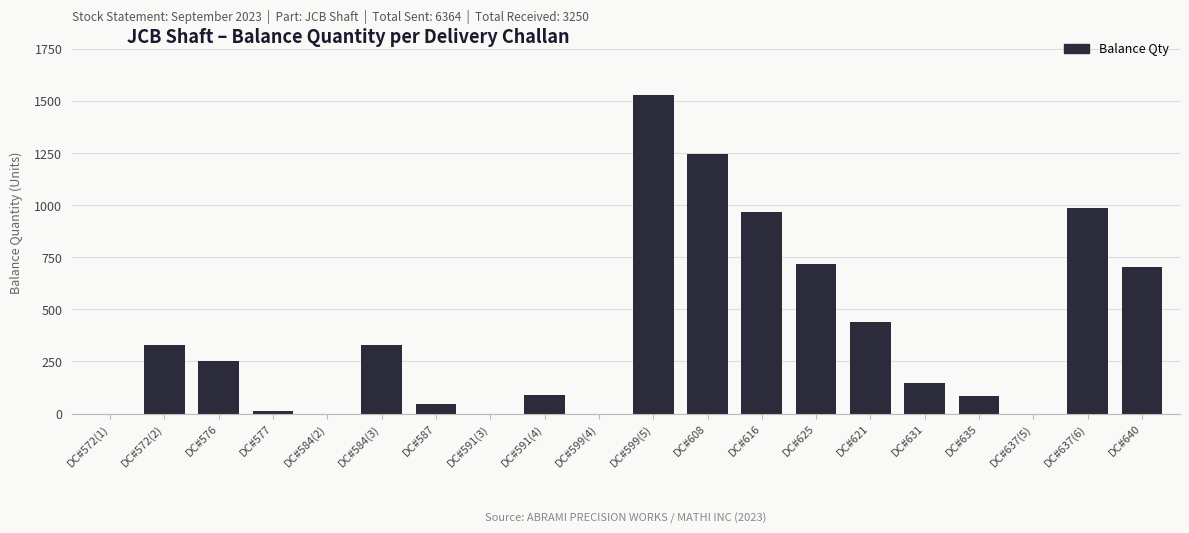

Approximately how many times larger is the value at DC#625 compared to DC#621?

1.6